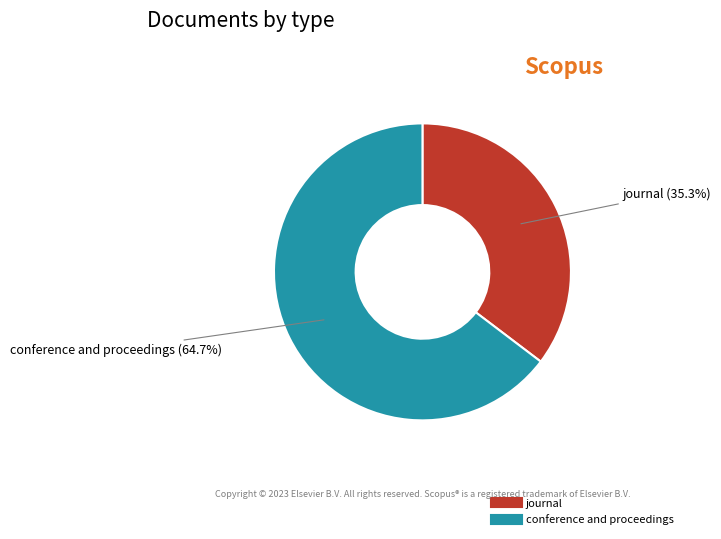

Count the number of slices in the pie.

2